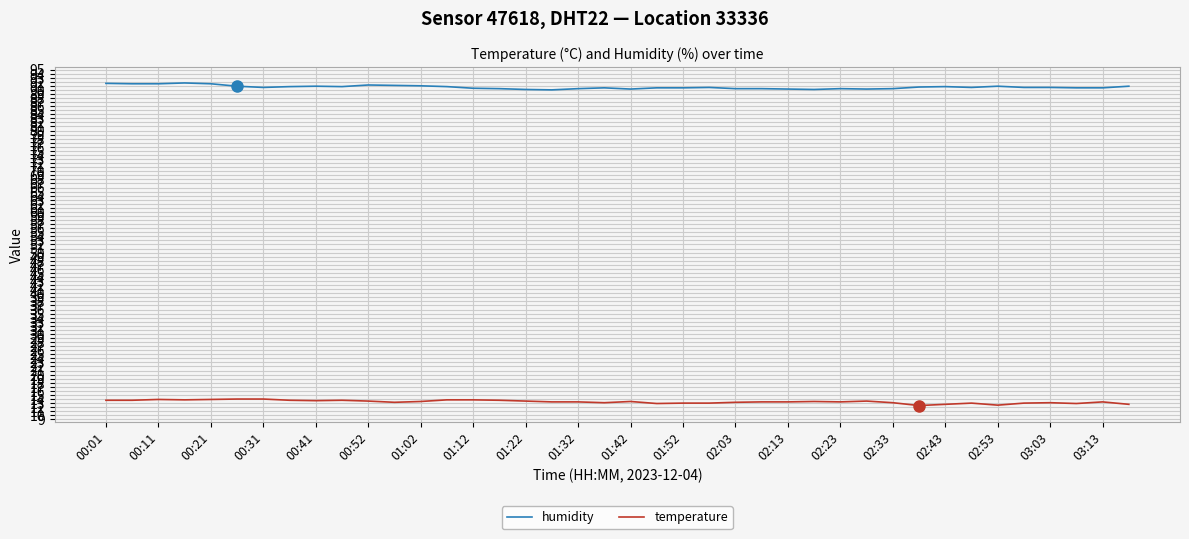

At how many categories does at least one series exceed 63?

40